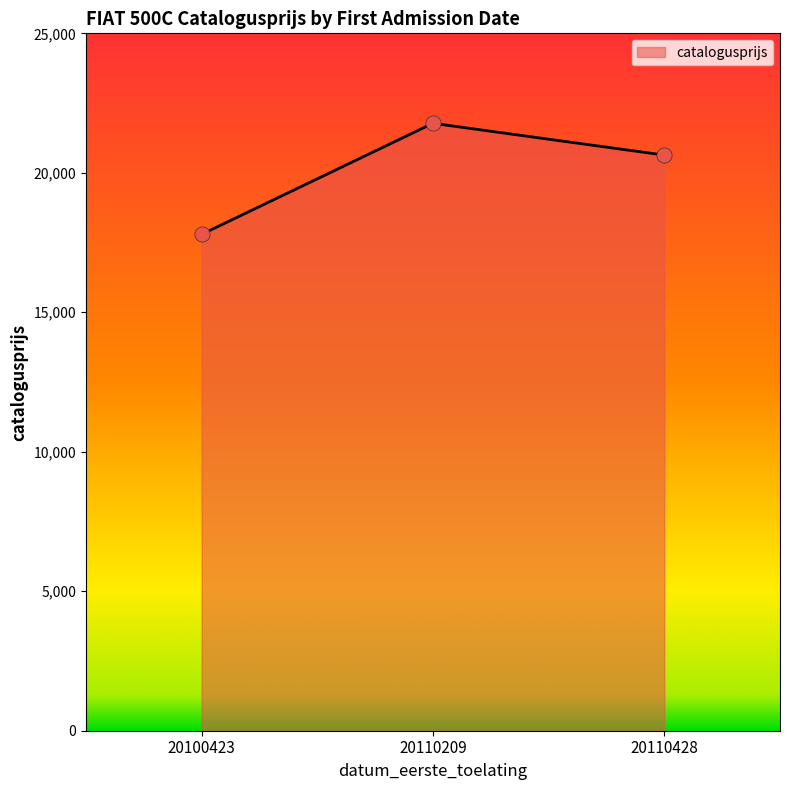

Between 20110209 and 20110428, which is larger?

20110209